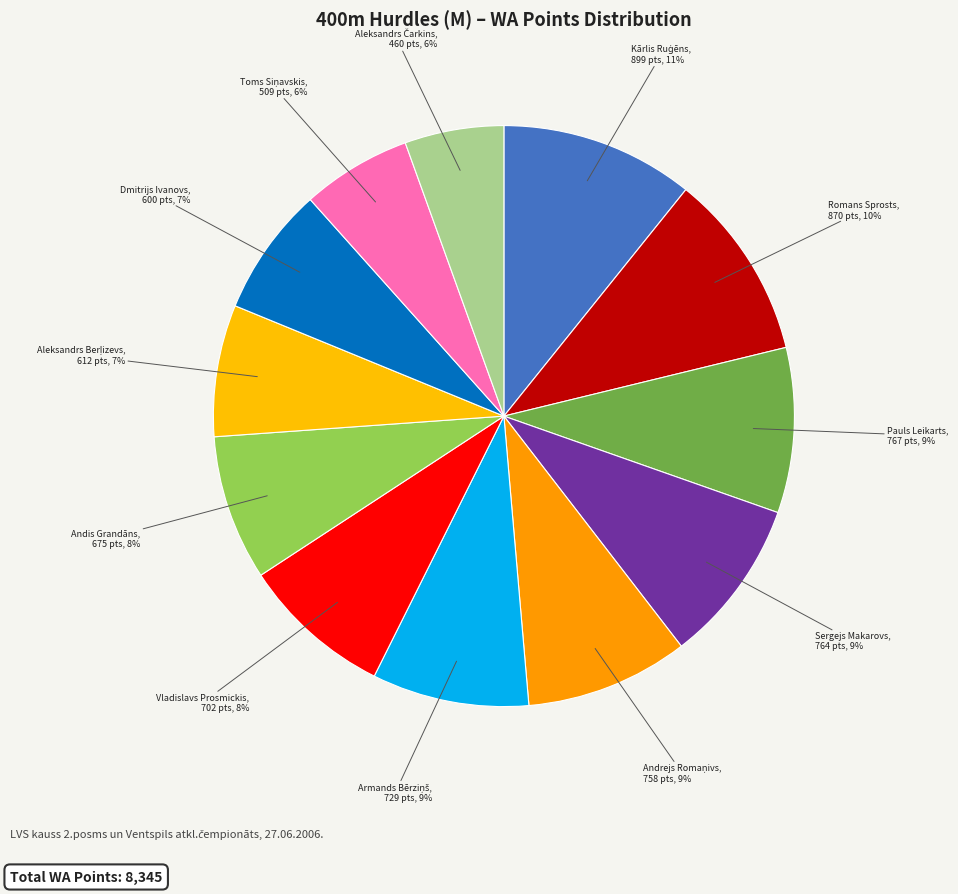

To the nearest percent, what percentage of the pie is Dmitrijs Ivanovs?

7%